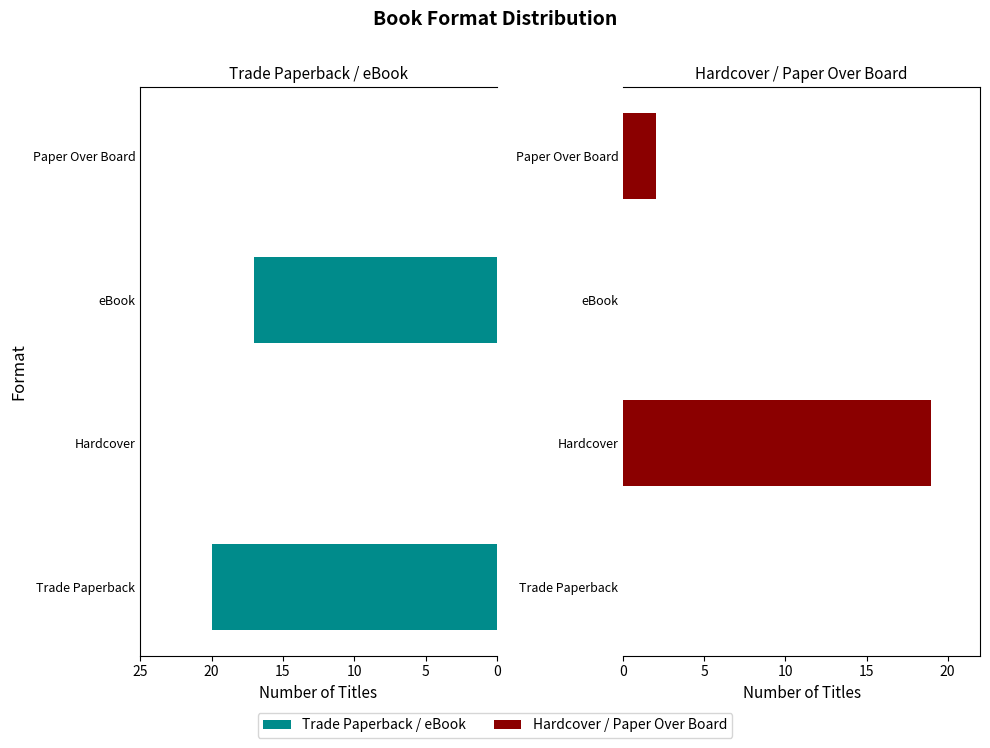

Which series has the widest spread of values?

Trade Paperback / eBook